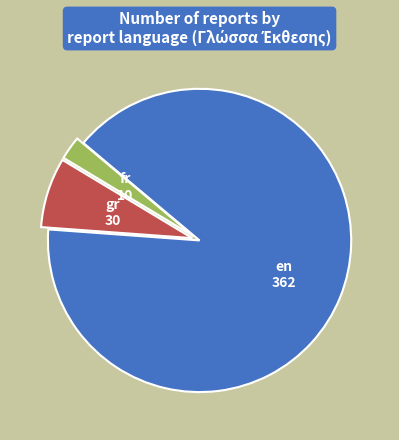

Combined, do gr and fr account for over 50%?

No